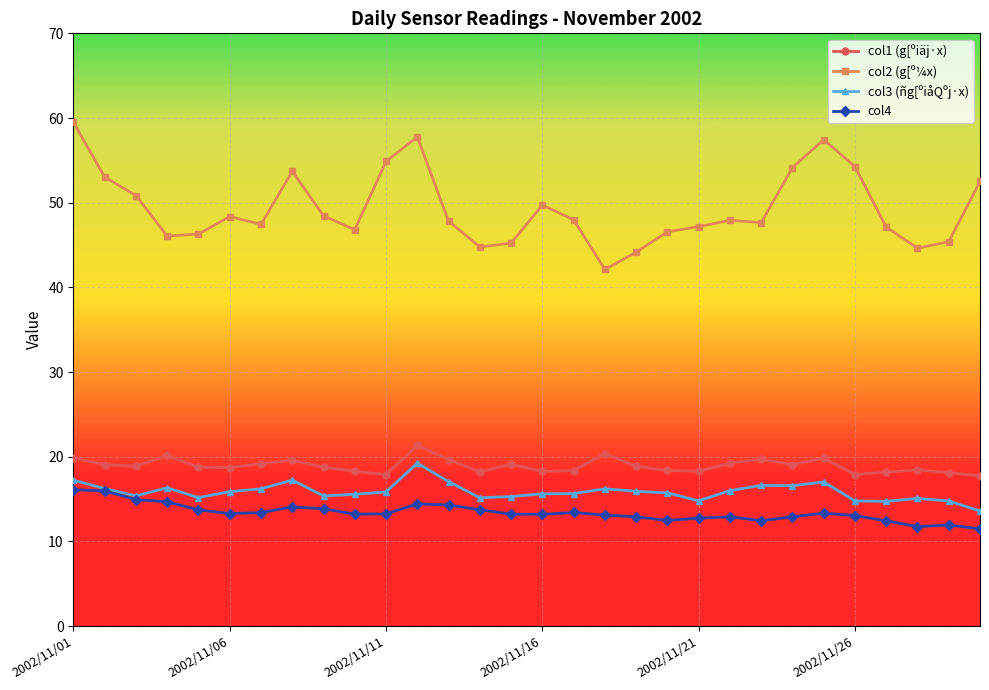

Which series has the largest total across all categories?

col2 (g[º¼x)